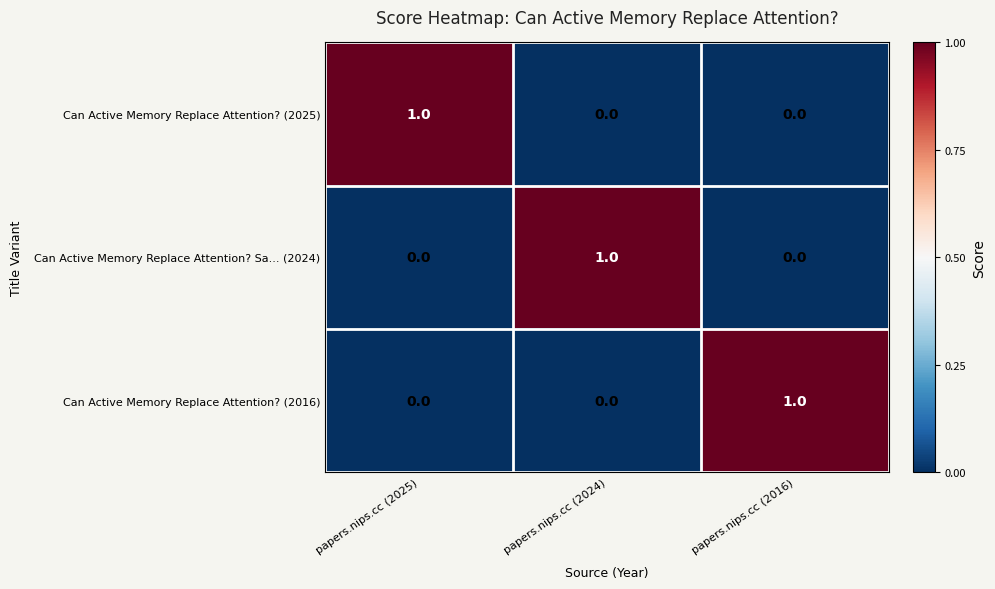

The value of Can Active Memory Replace Attention? Sa... (2024) at papers.nips.cc (2024) is 2. True or false?

False